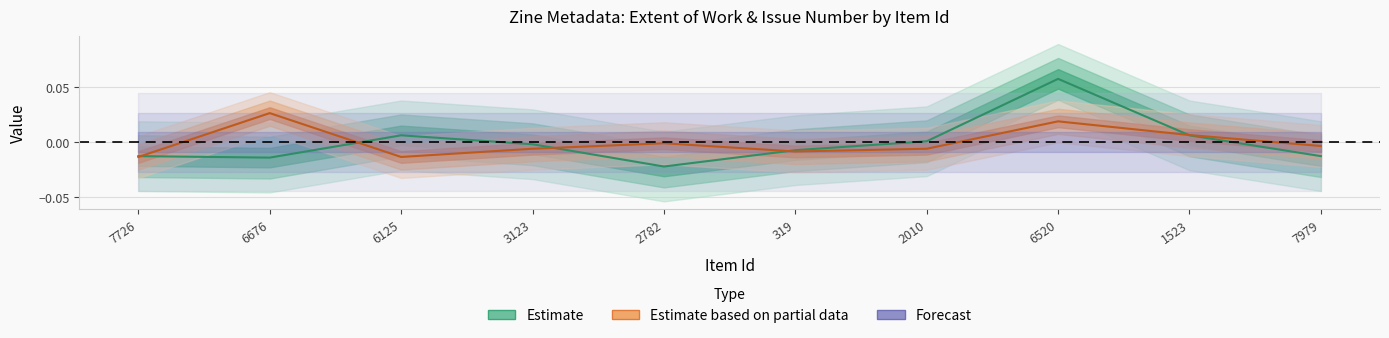

What is the difference between the maximum and minimum values in the Extent of Work series?

0.1